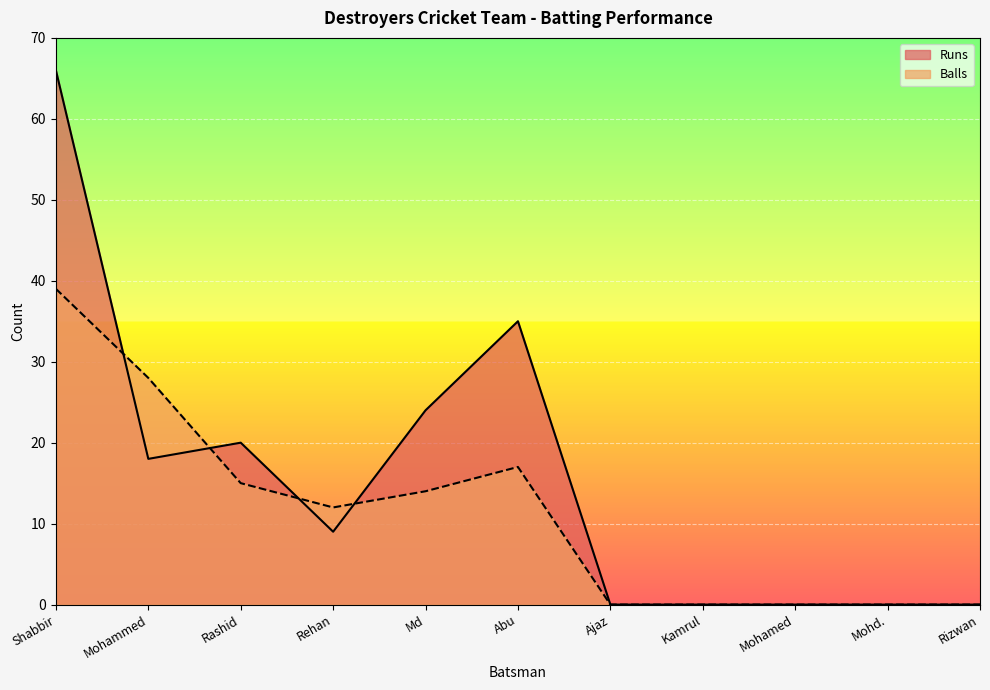

How many positive values does the Balls series have?

6